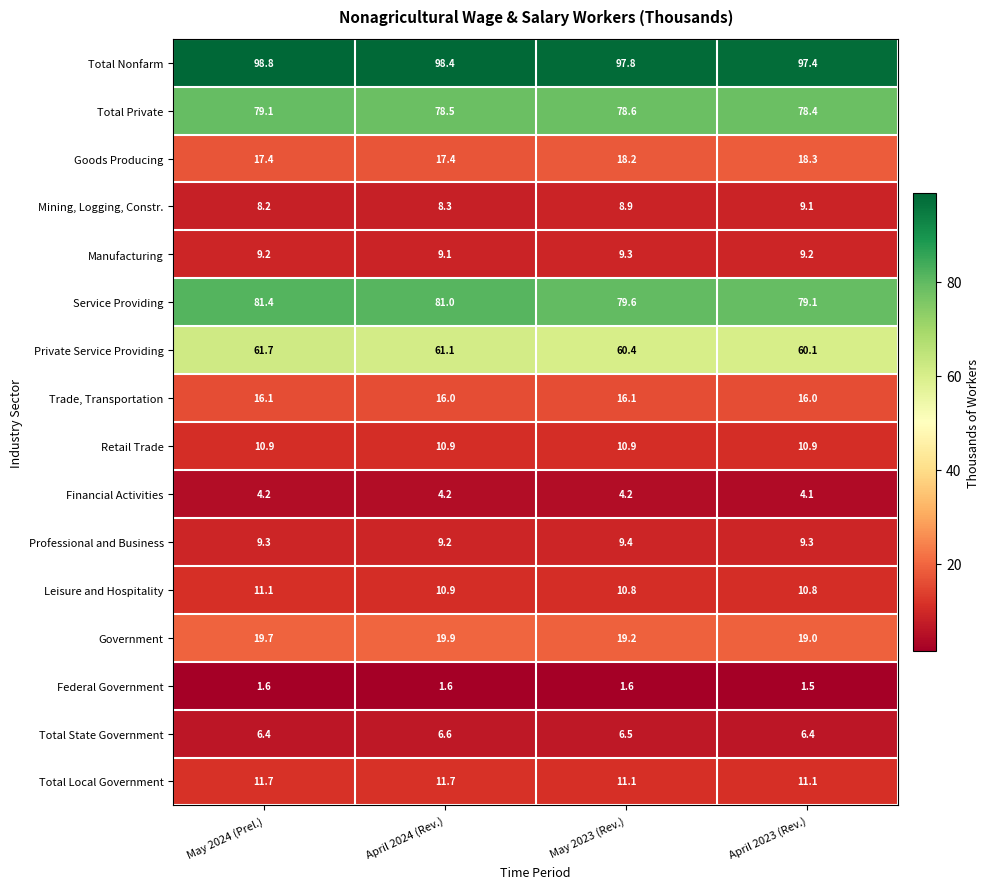

What is the maximum value shown in the chart?

98.8